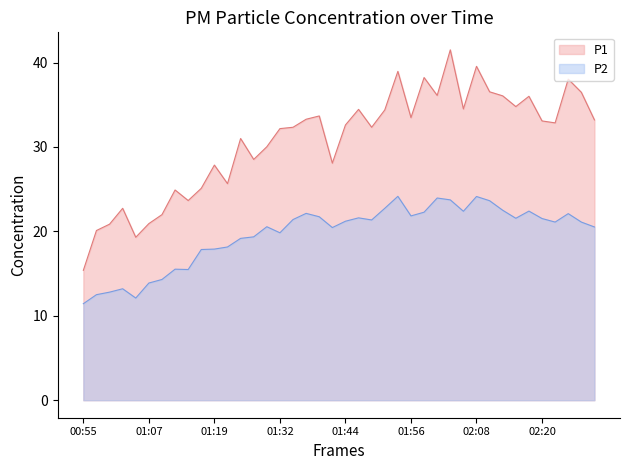

What position from the right is 02:01?

13